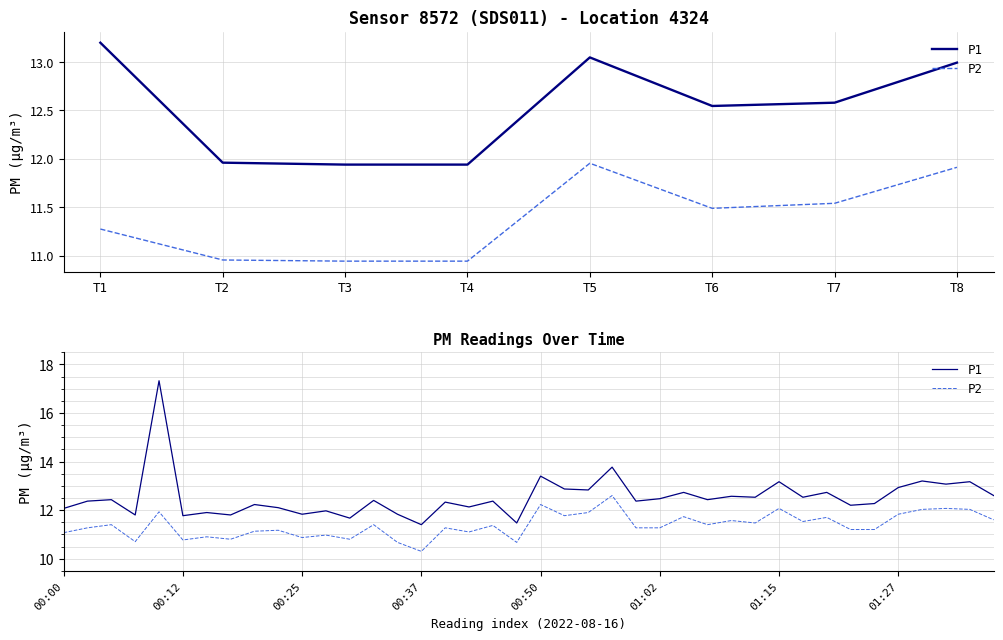

How many data points in P1 are less than 12?

10